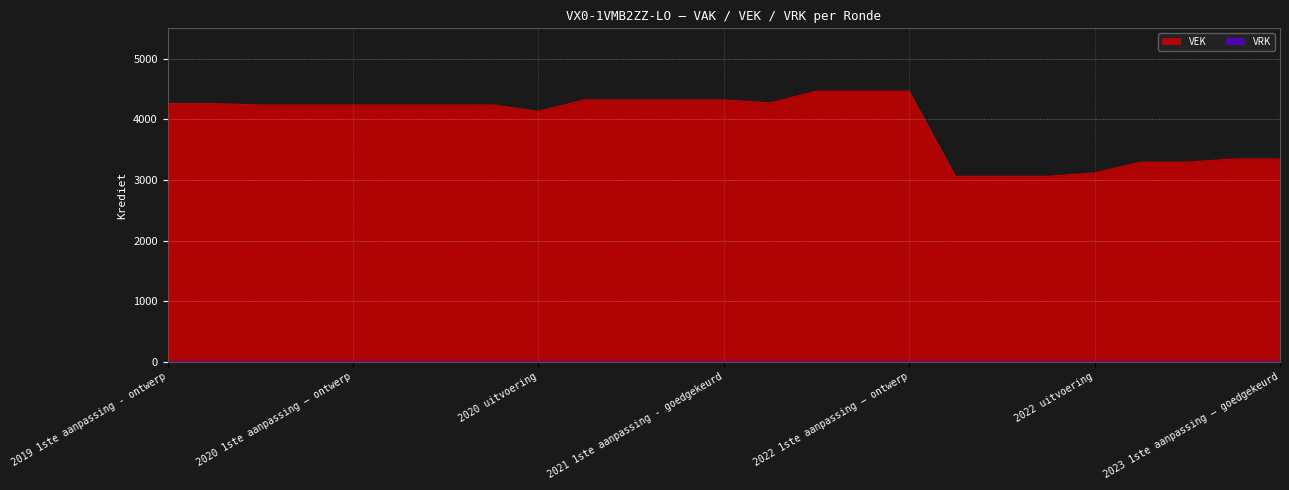

Is it true that the value at 2022 2de aanpassing – ontwerp is 4638?

False